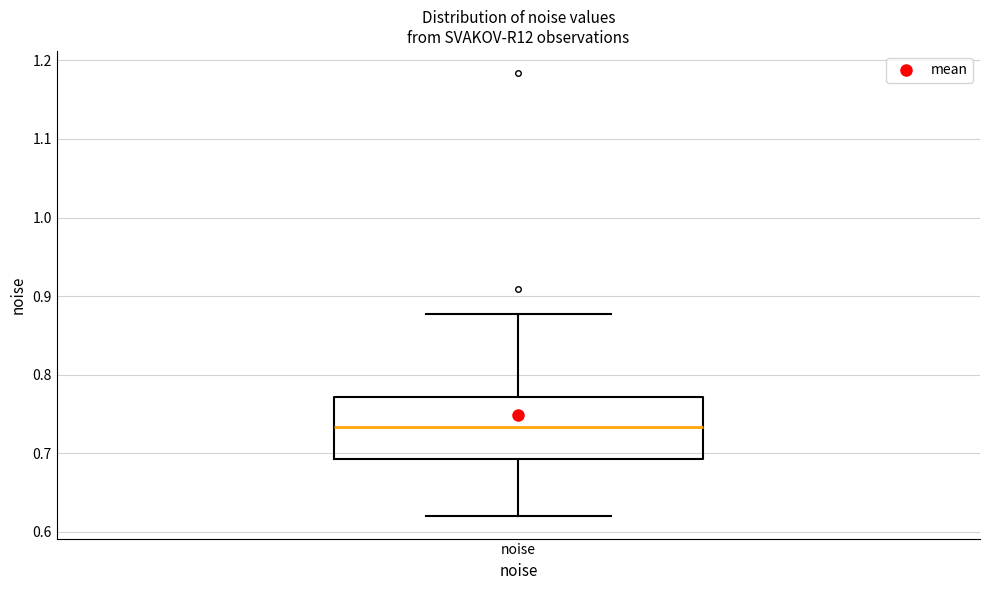

Where is the upper edge of the box for noise on the y-axis? The values are not printed on the chart, so give them approximately, as read against the axis.

0.77